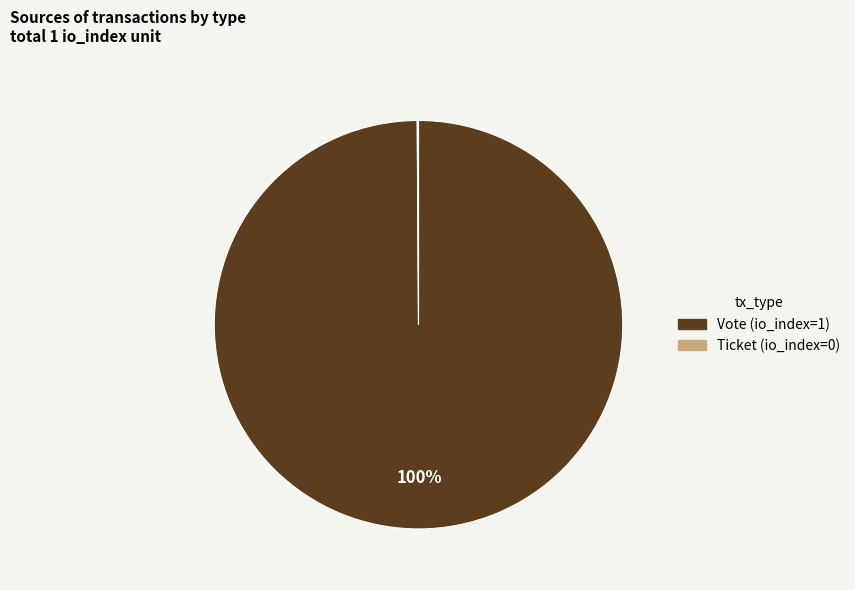

To the nearest percent, what is the average slice percentage?

50%